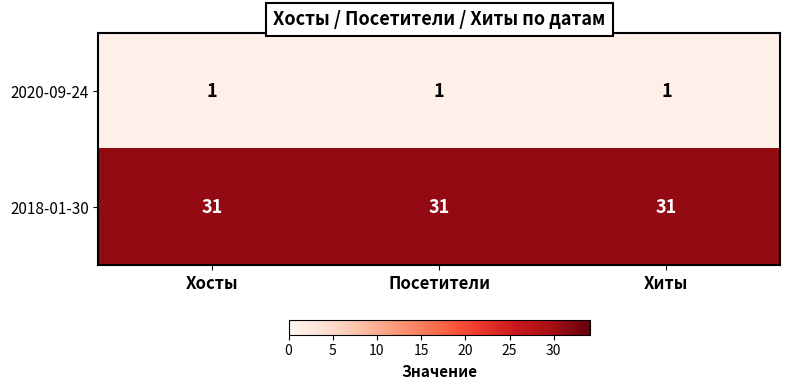

What is the maximum value for 2018-01-30?

31